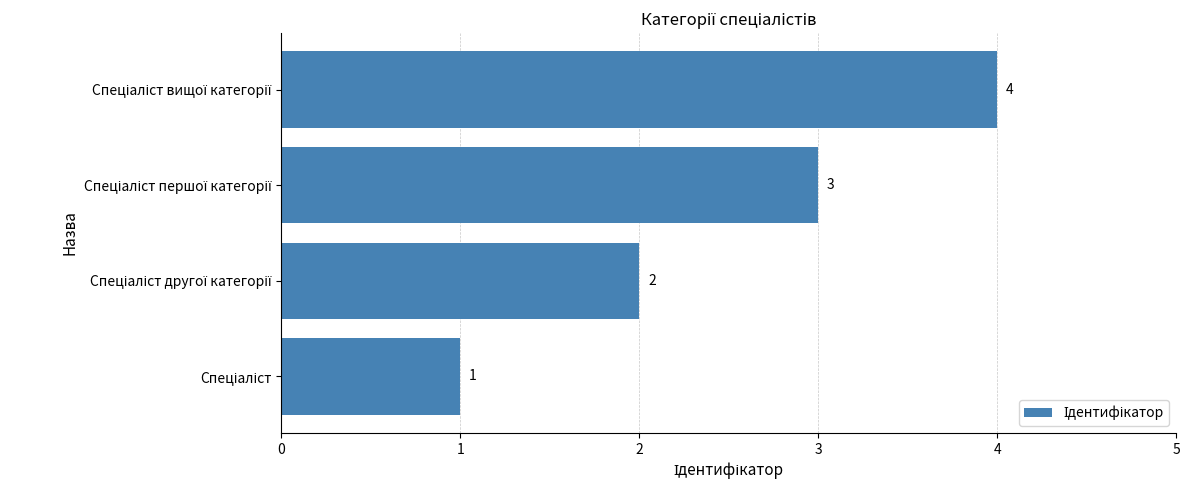

What is the maximum value shown in the chart?

4